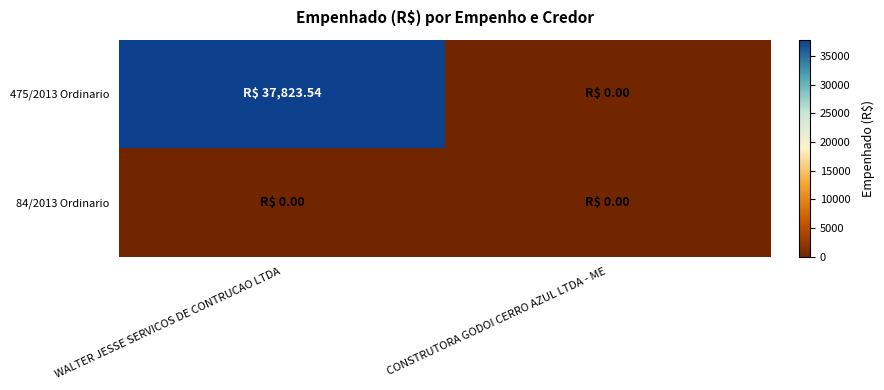

Which has a higher value, CONSTRUTORA GODOI CERRO AZUL LTDA - ME or WALTER JESSE SERVICOS DE CONTRUCAO LTDA?

WALTER JESSE SERVICOS DE CONTRUCAO LTDA